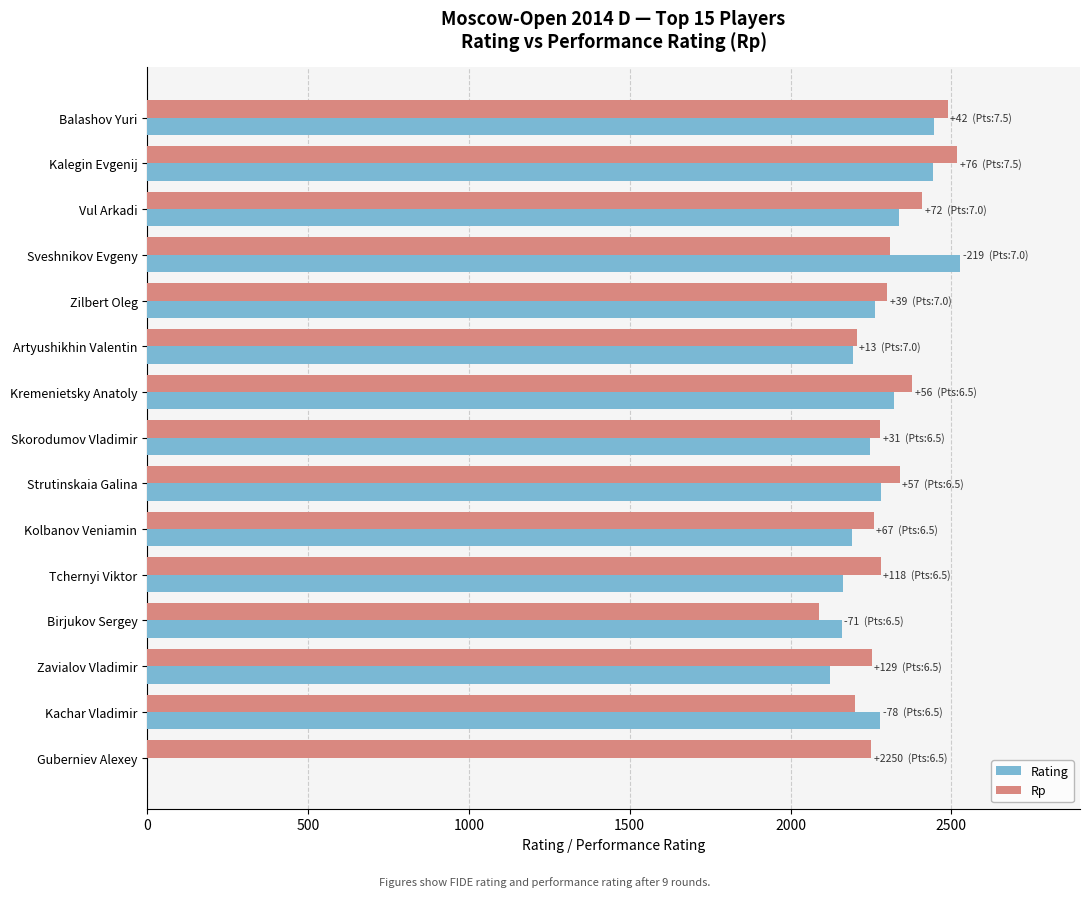

At which label is Rating closest to 1264?

Zavialov Vladimir